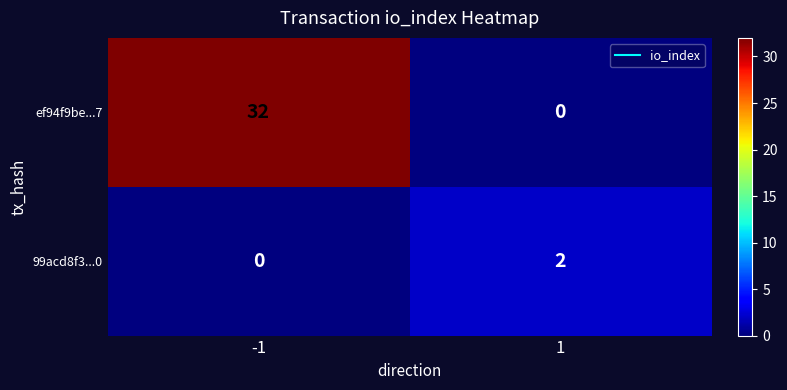

Which series has the widest spread of values?

ef94f9be...7